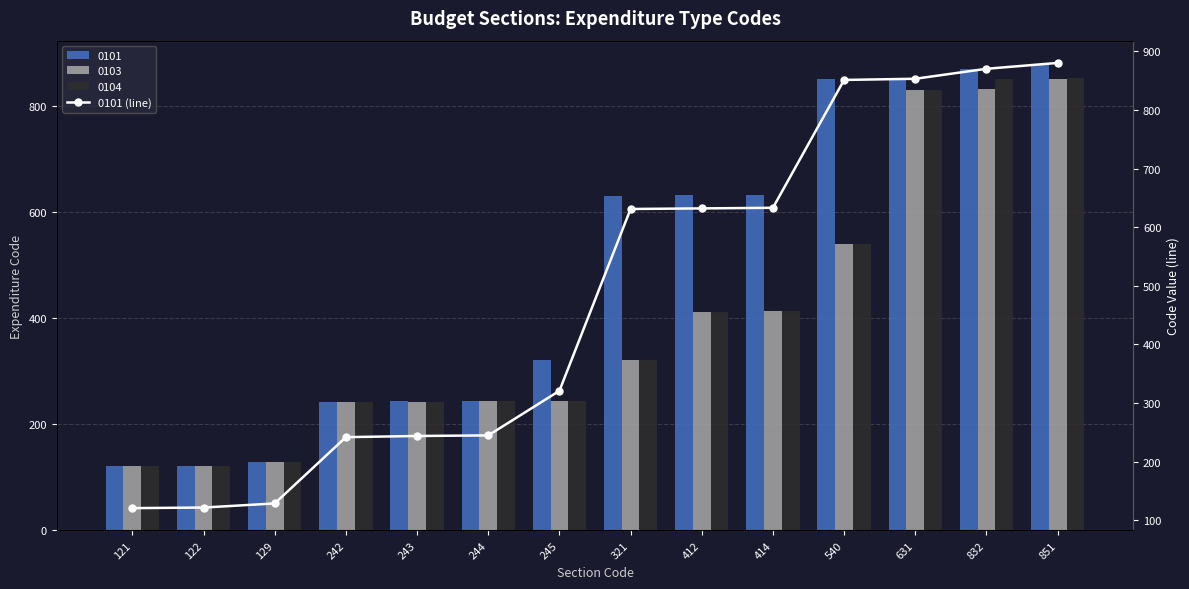

What is the difference between the maximum and second lowest values?

758